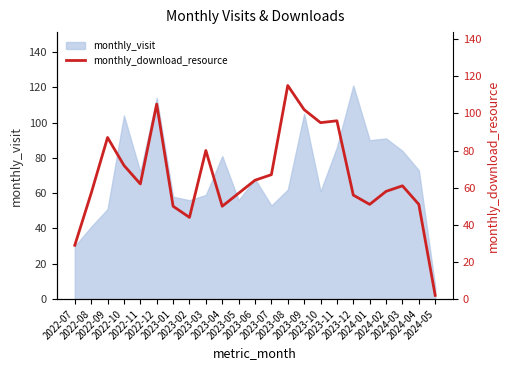

What is the lowest value of the monthly_visit series?

7